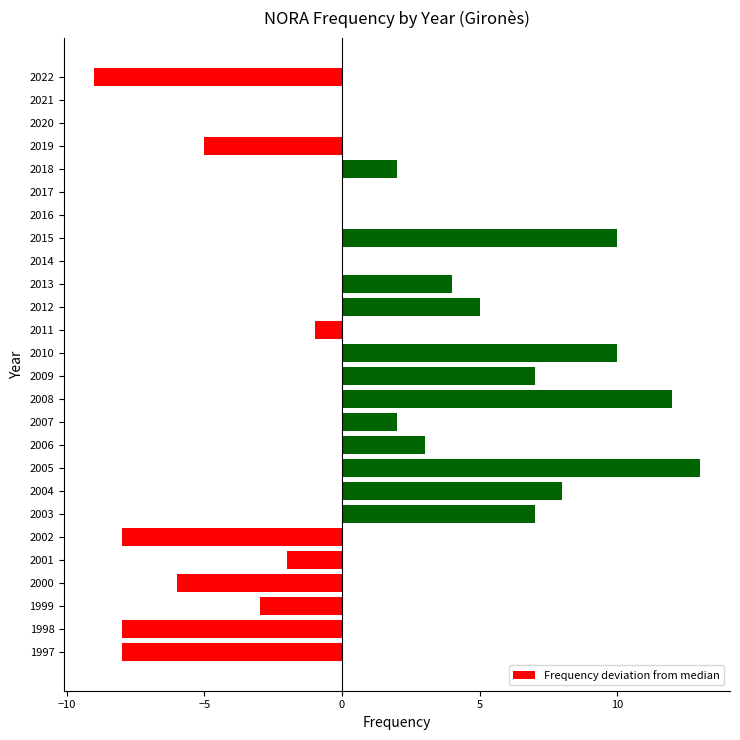

What value does the data have at 1998?

-8